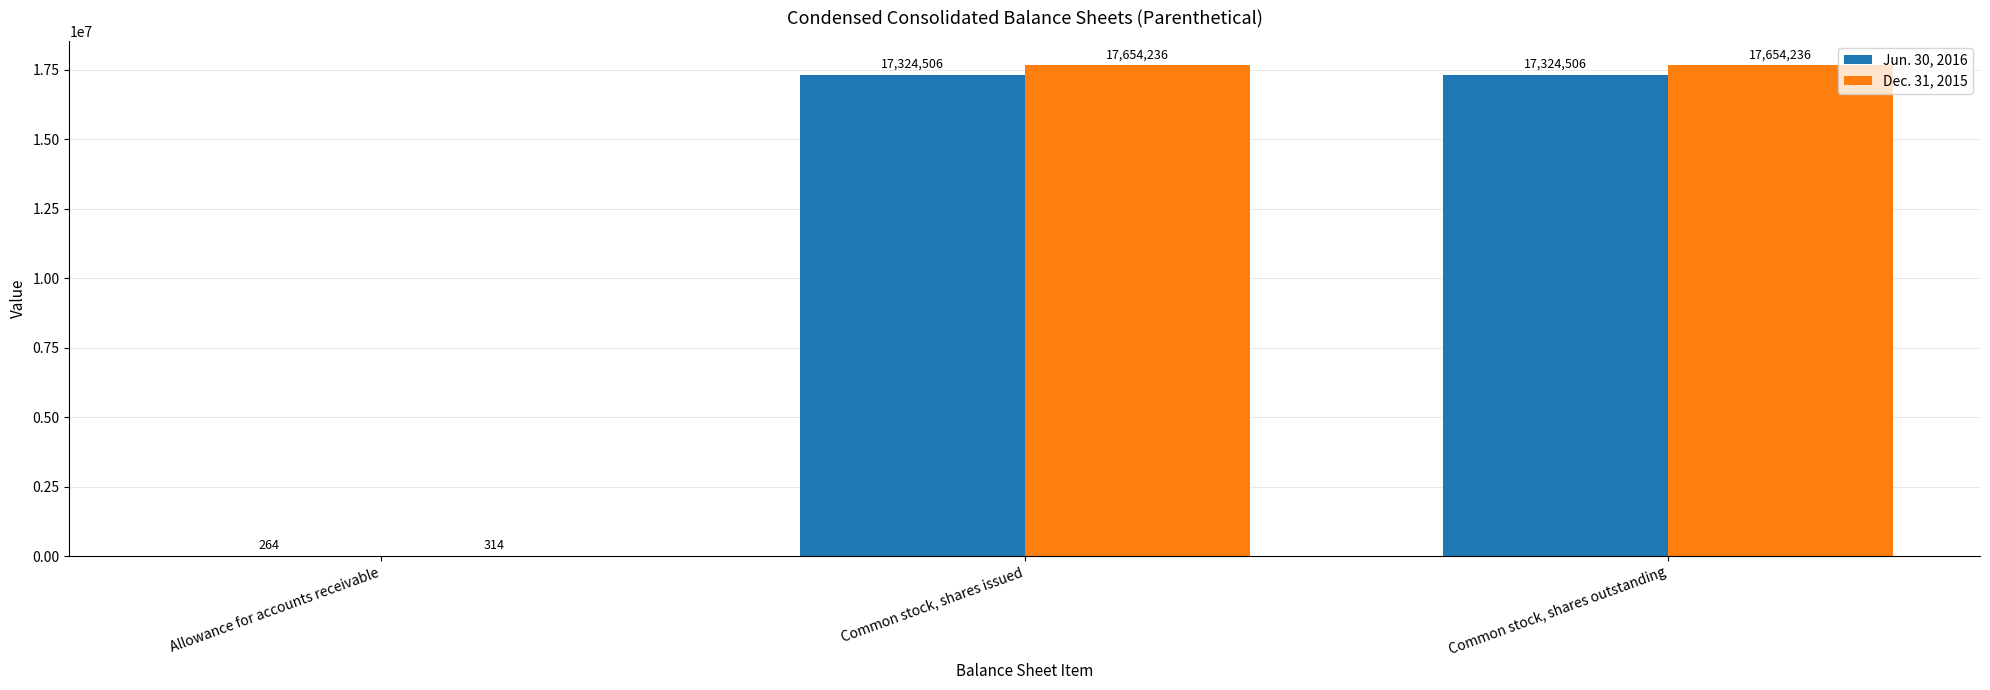

What is the sum of all Jun. 30, 2016 values?

34649276